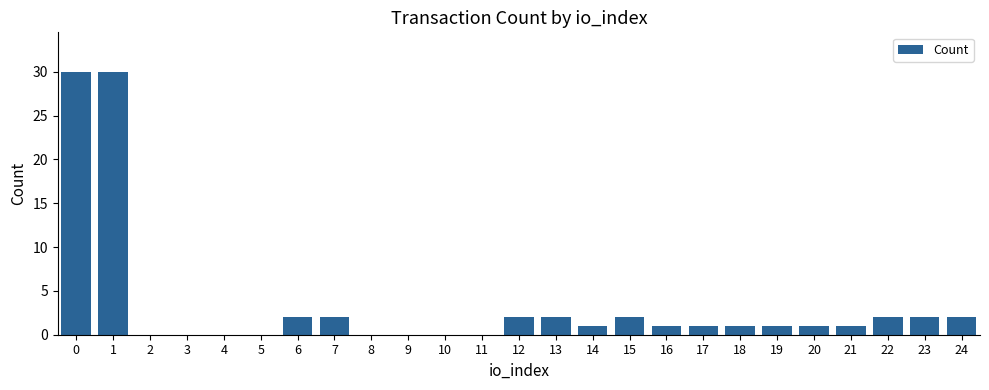

Are the bars horizontal?

No